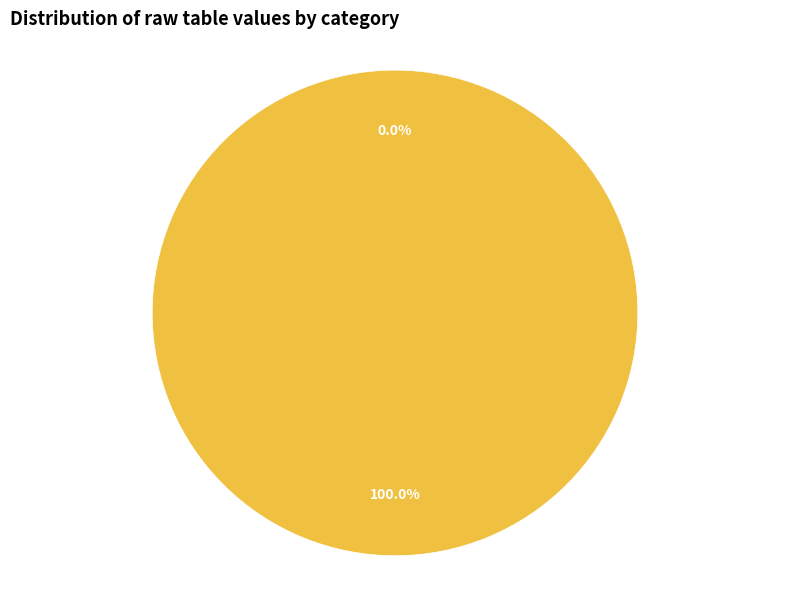

What is the change in value from Stock # to UPC #?

+751338851454